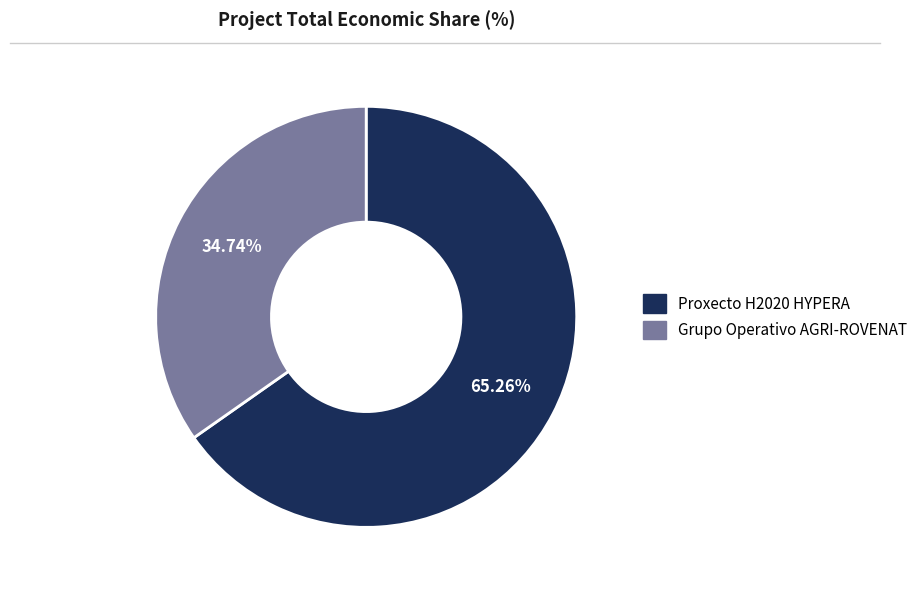

How many slices are in this pie chart?

2